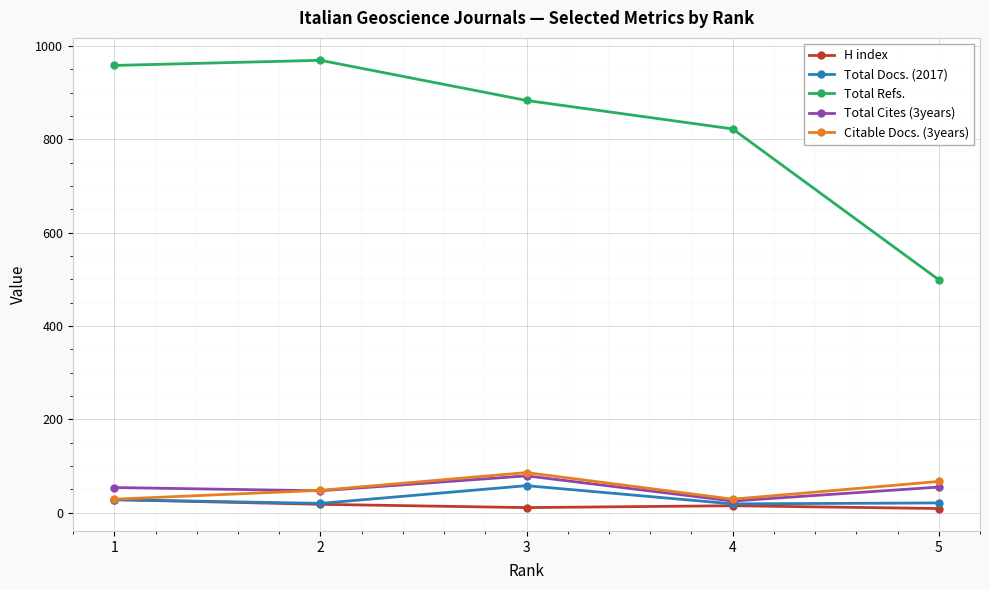

What is the minimum value shown in the chart?

9